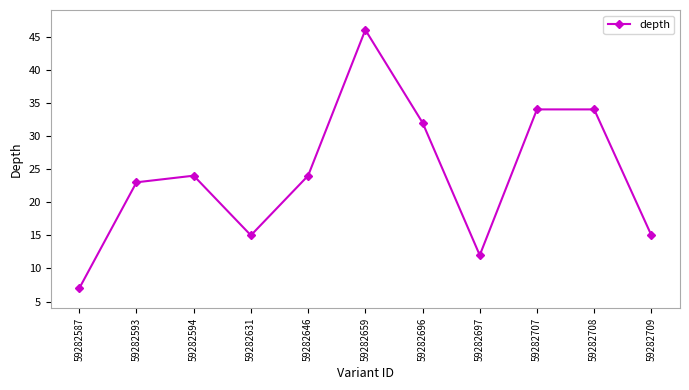

How many data points are less than 24?

5